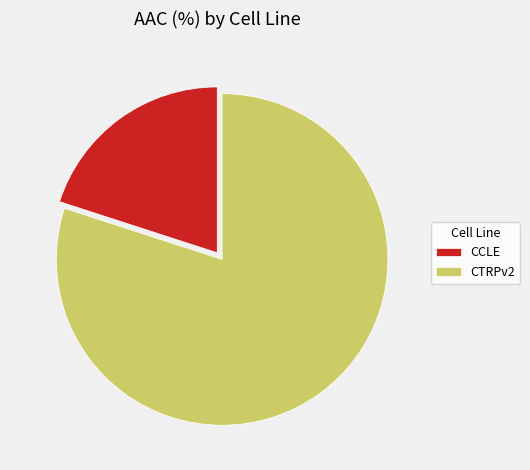

Which category accounts for the majority?

CTRPv2